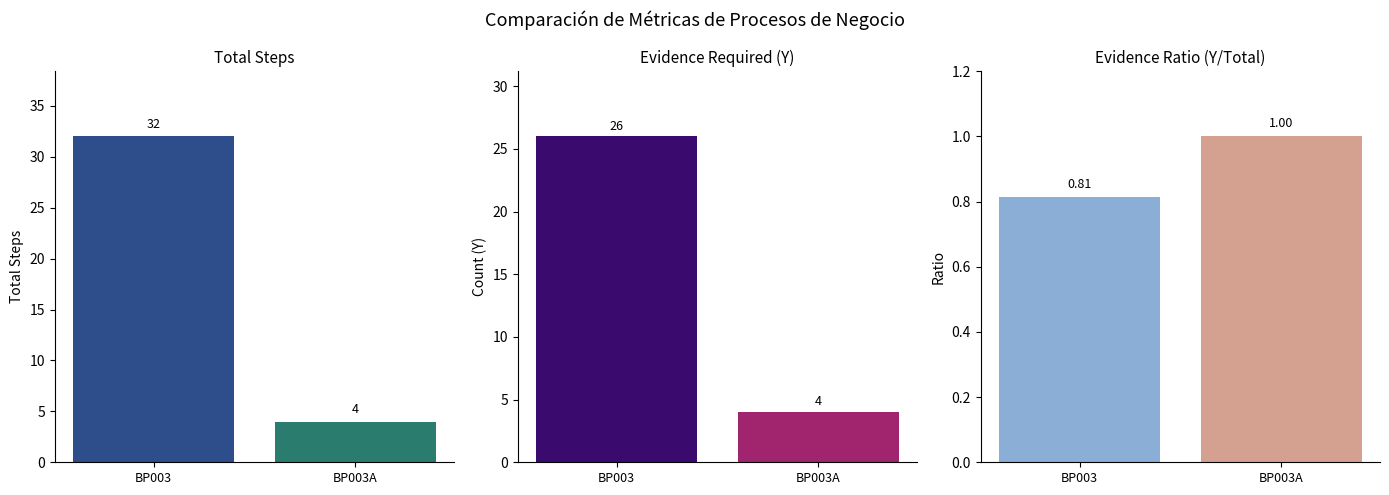

Which series has the largest total across all categories?

Total Steps